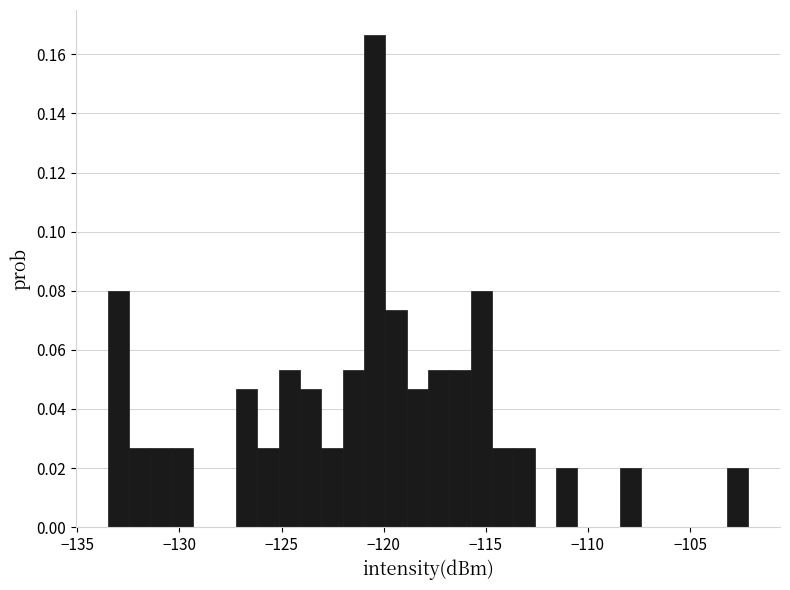

Around what value on the x-axis is the tallest bar? Give the approximate position of its centre, as read against the axis.

-120.5